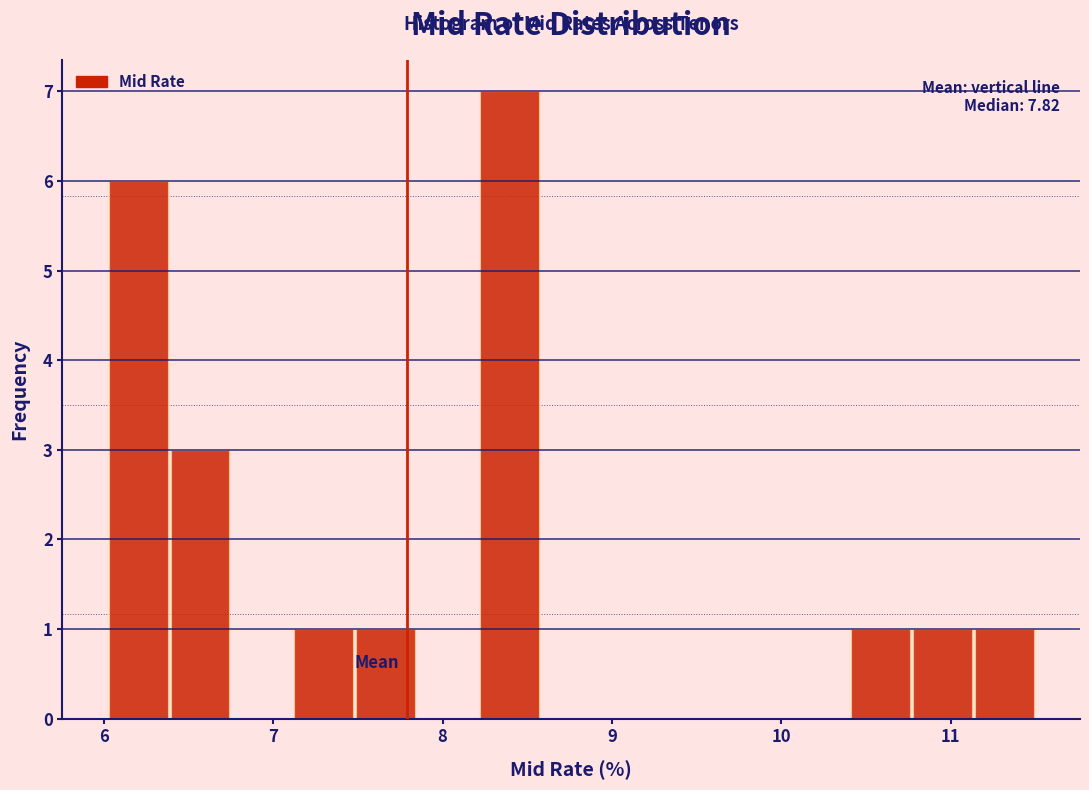

Read against the x-axis, roughly where is the centre of the tallest bar?

8.4